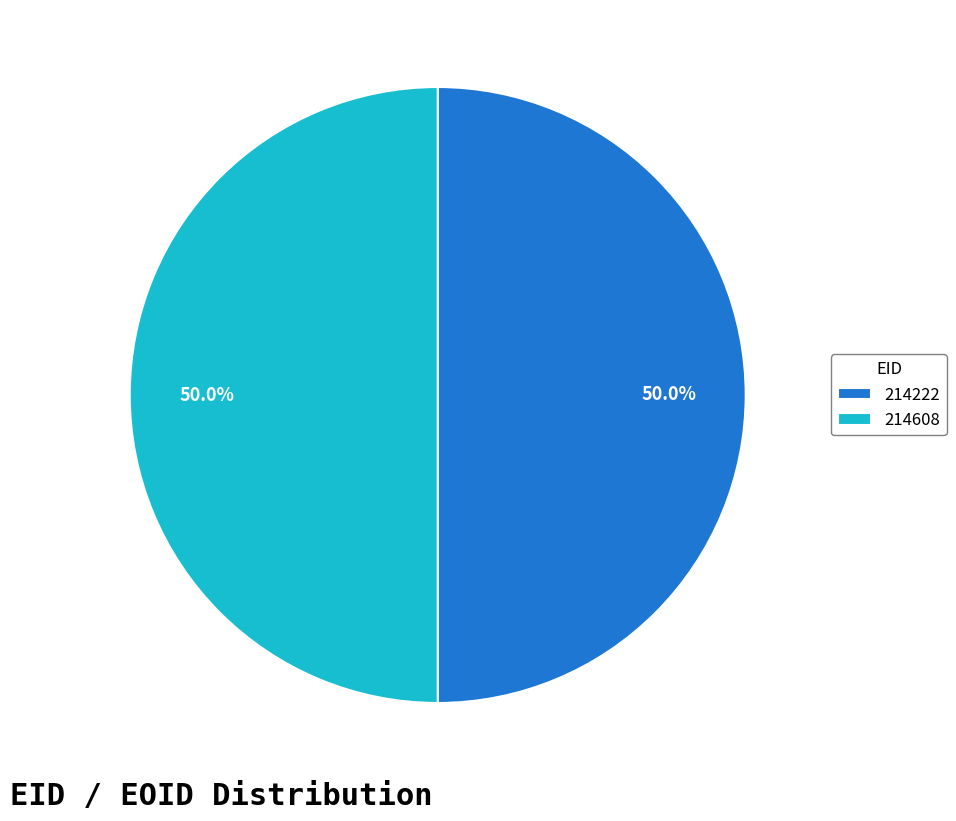

What is the ratio of the value at 214608 to the value at 214222?

1.0